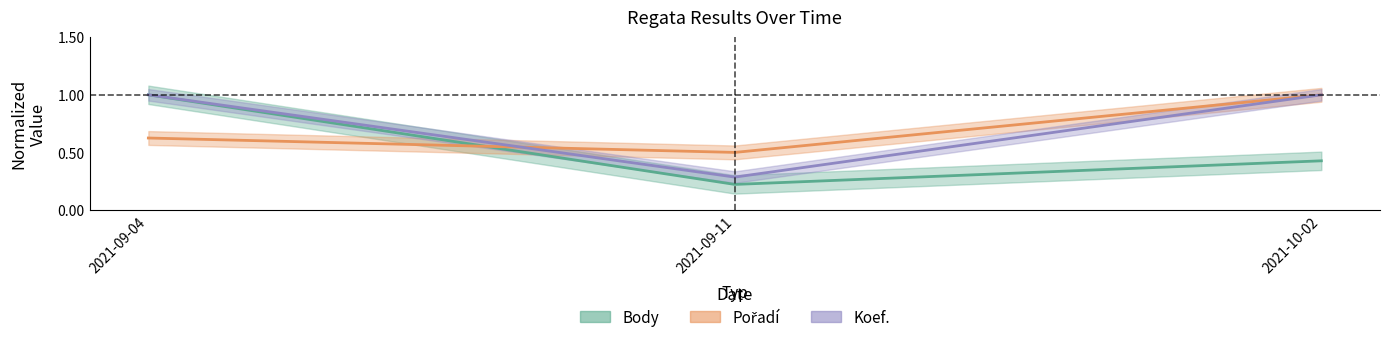

Rank the categories by Pořadí value from highest to lowest.

2021-10-02, 2021-09-04, 2021-09-11